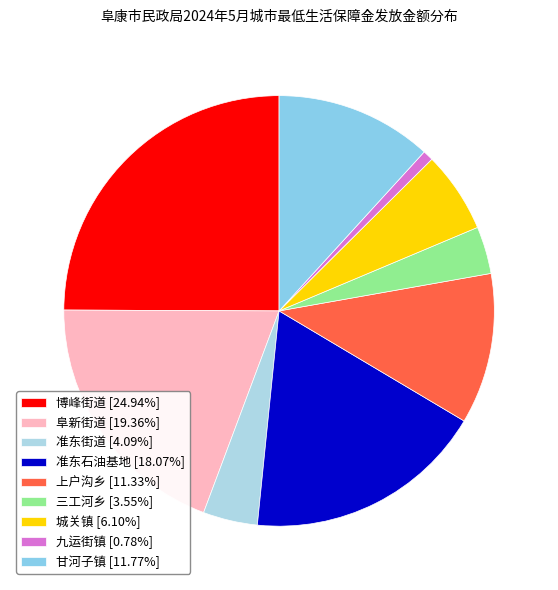

Between 博峰街道 and 准东石油基地, which is larger?

博峰街道